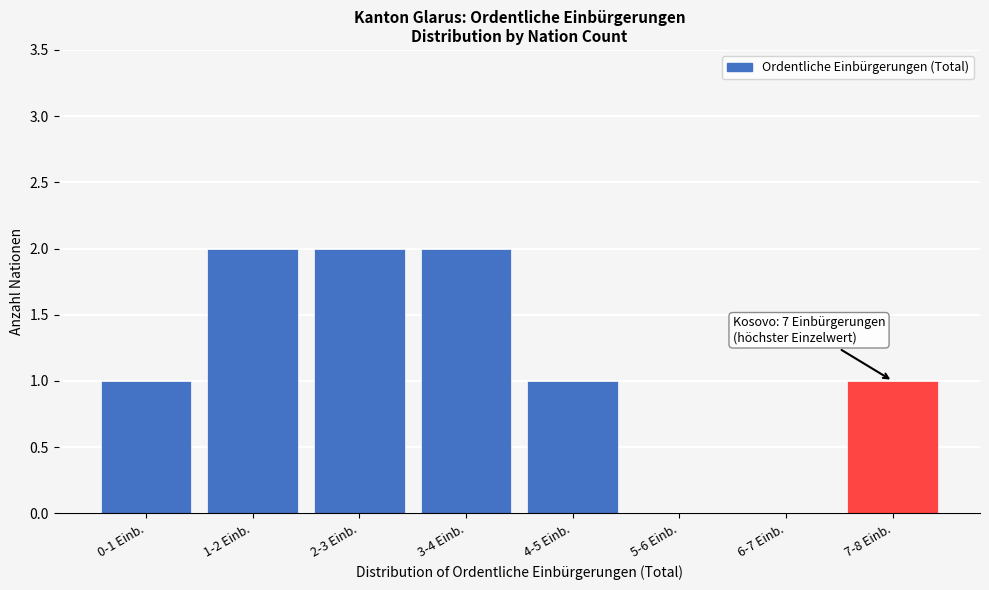

Reading left to right, list all the values displayed in this chart.

0-1 Einb.=1	1-2 Einb.=2	2-3 Einb.=2	3-4 Einb.=2	4-5 Einb.=1	5-6 Einb.=0	6-7 Einb.=0	7-8 Einb.=1